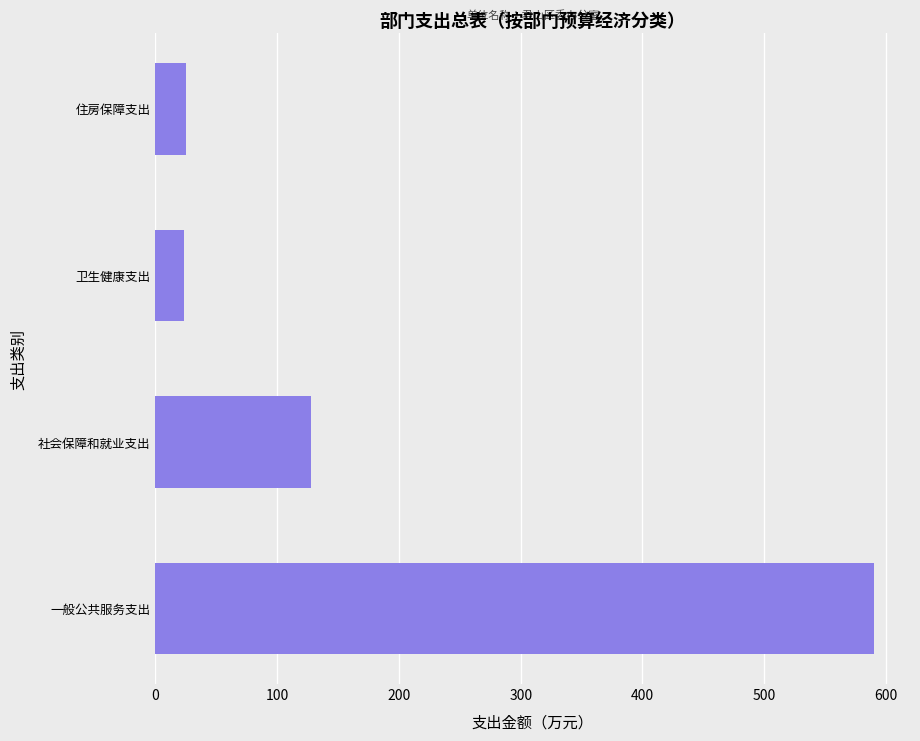

Which category has the highest value across all series?

一般公共服务支出